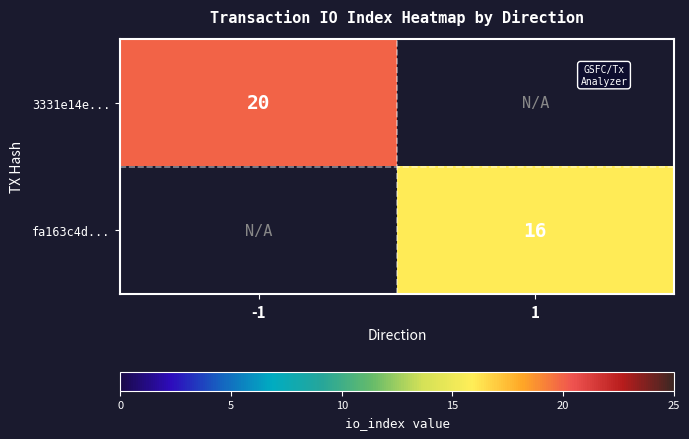

How many categories are shown in the chart?

2